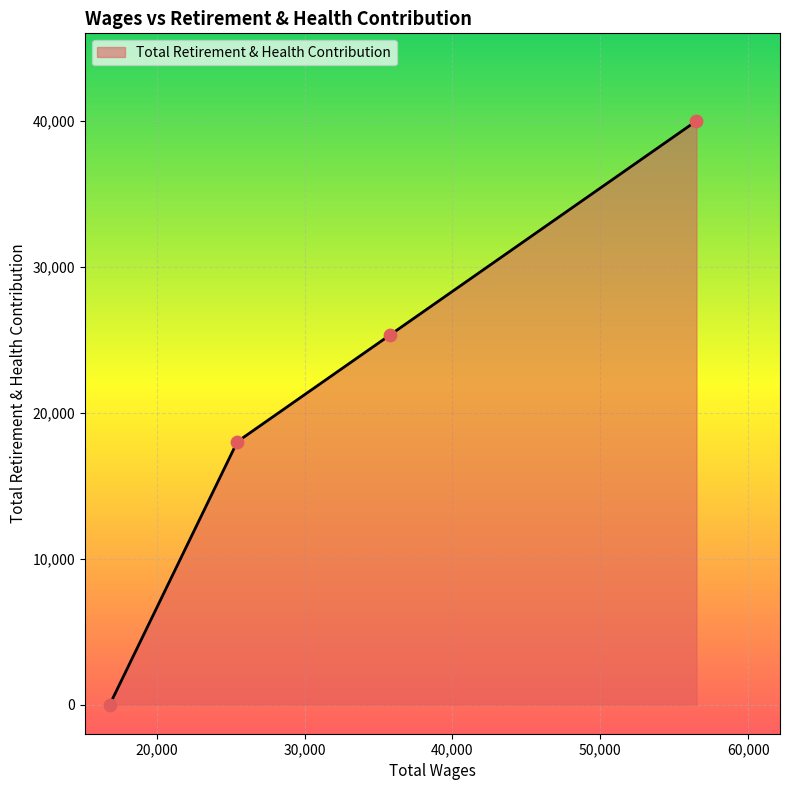

What is the average value?

20845